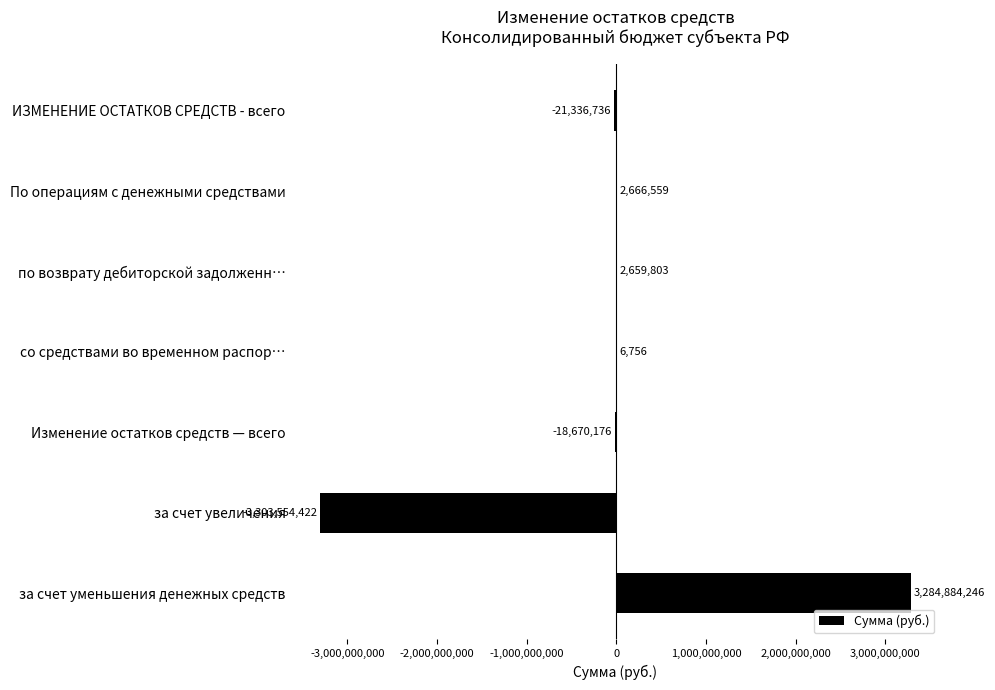

Which label corresponds to the largest value in the chart?

за счет уменьшения денежных средств